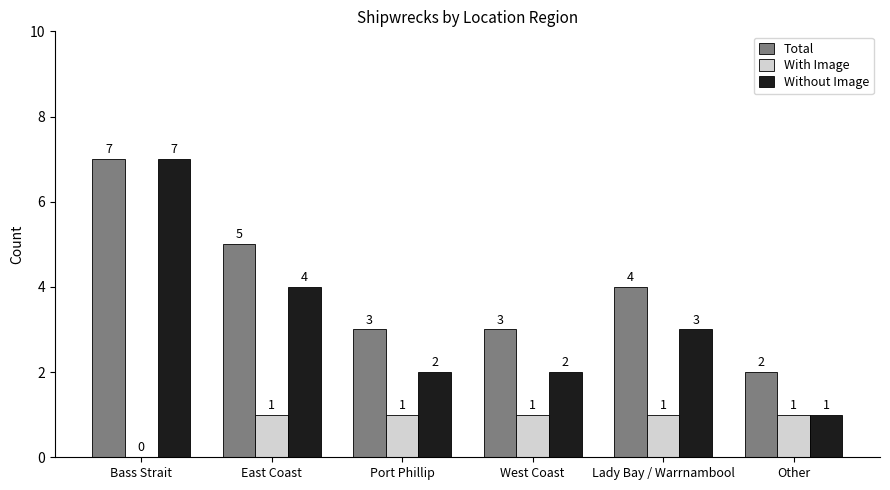

How many categories are shown in the chart?

6